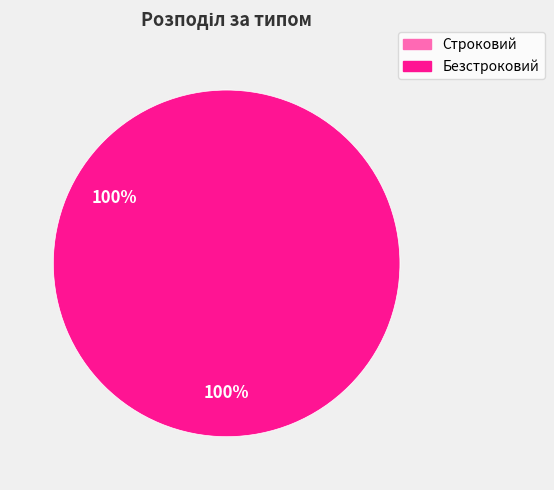

True or false: Безстроковий accounts for 75% of the total.

False